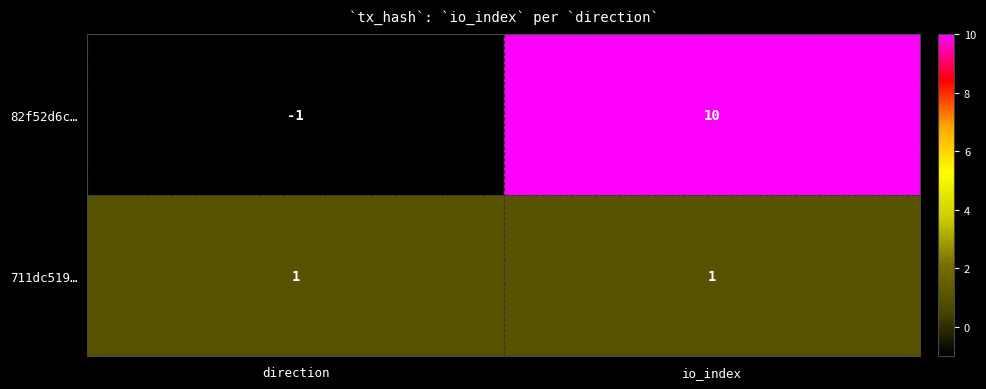

What is the difference between the 82f52d6c… values at direction and io_index?

11